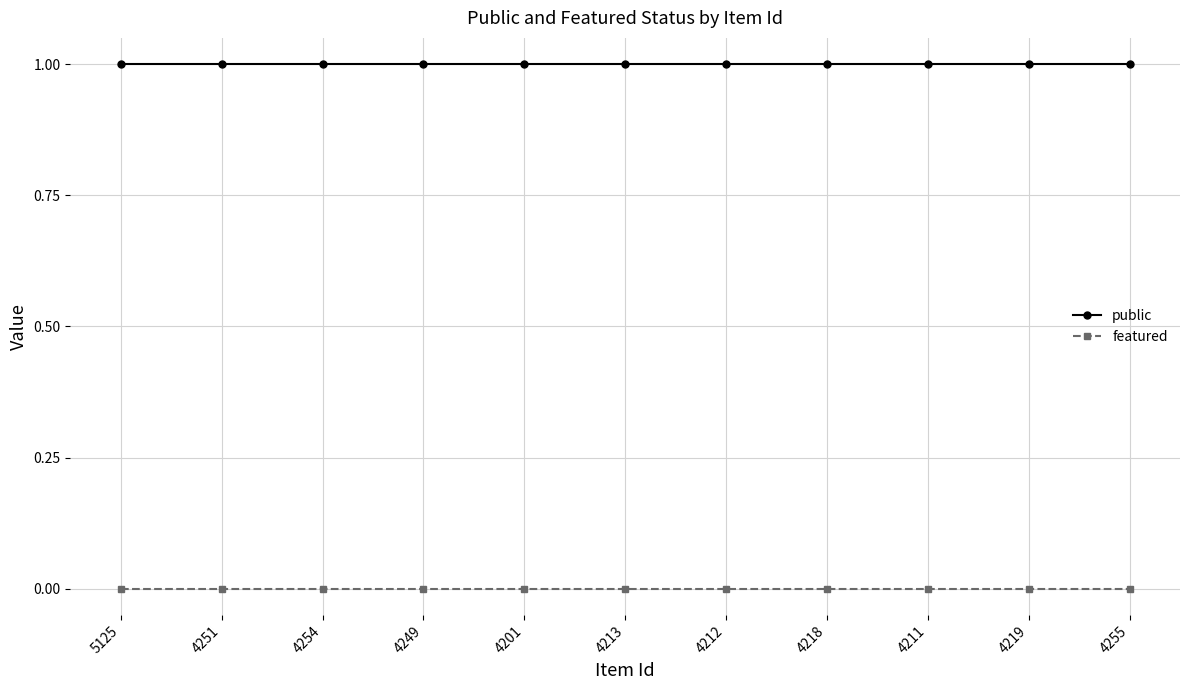

True or false: featured and public cross at least once.

False